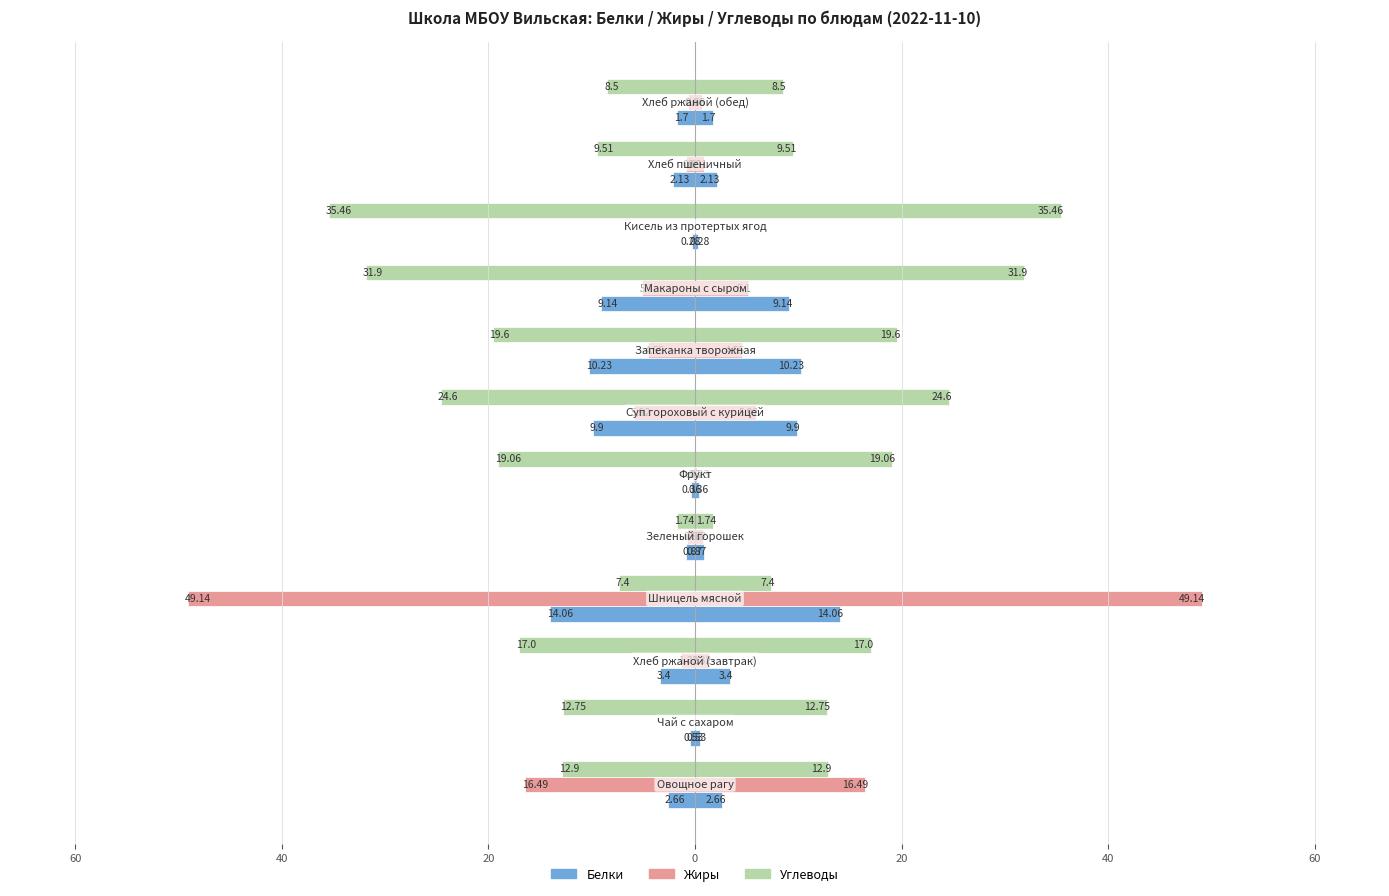

True or false: Углеводы has a value of -46.6 at 9.

False